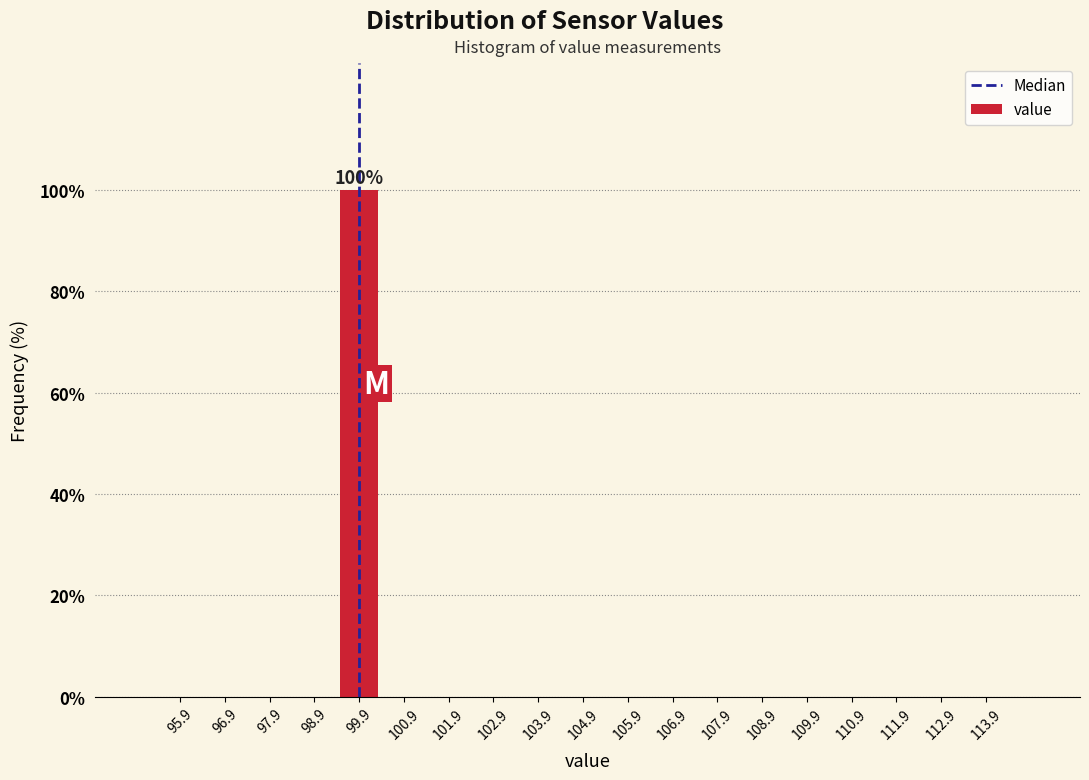

Which range on the x-axis has the tallest bar?

99.4 to 100.4